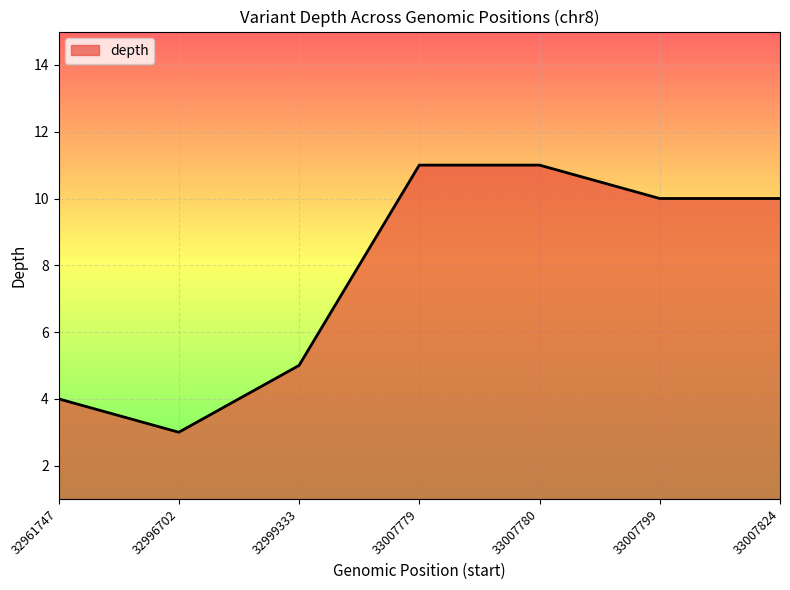

Which has a higher value, 33007780 or 32999333?

33007780